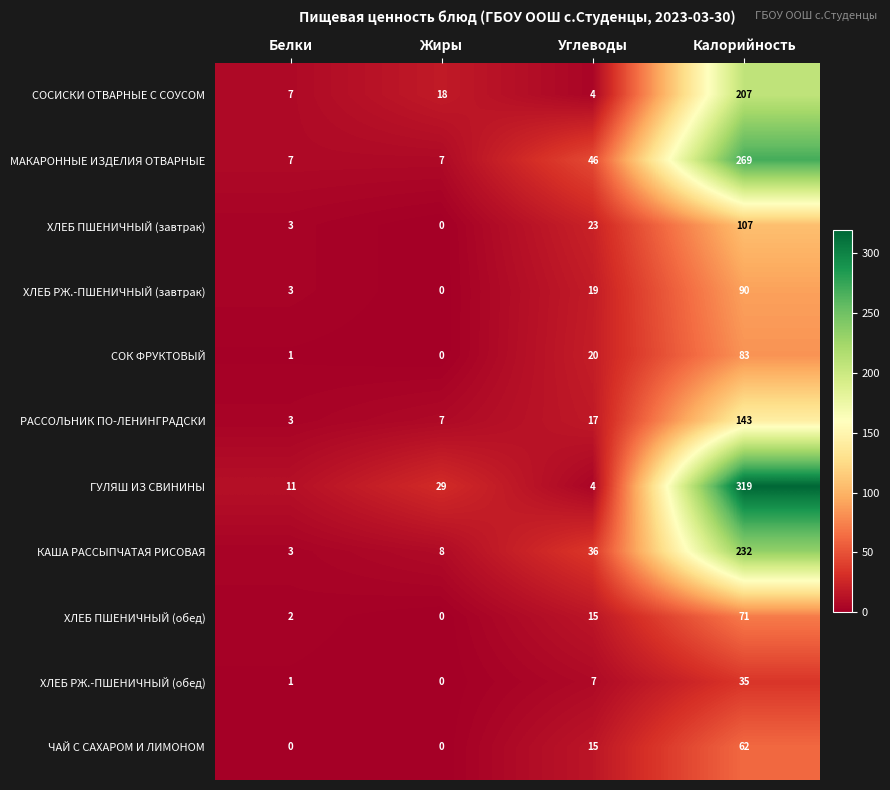

What is the maximum value shown in the chart?

319